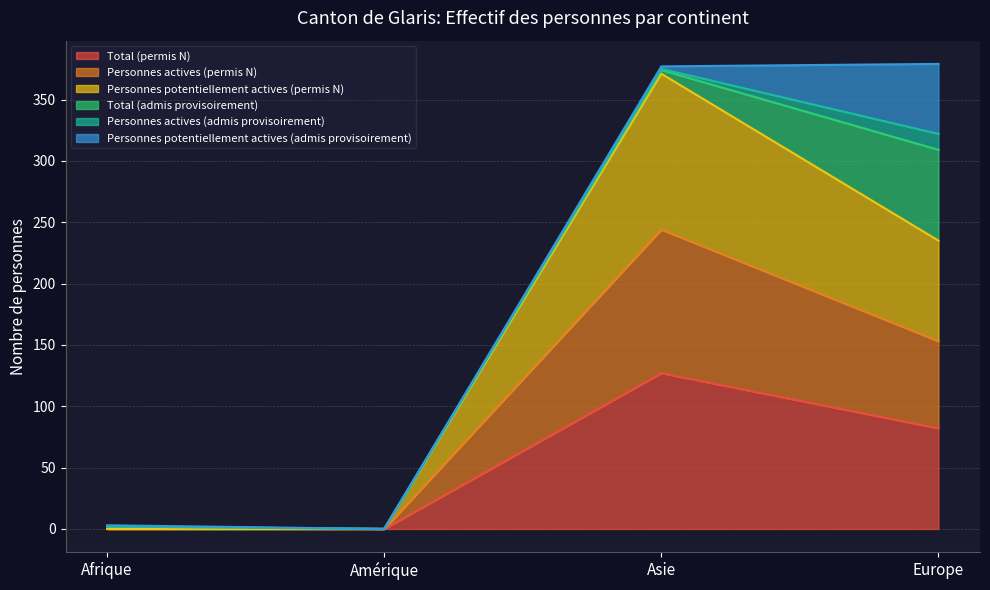

Count the number of categories in the chart.

4